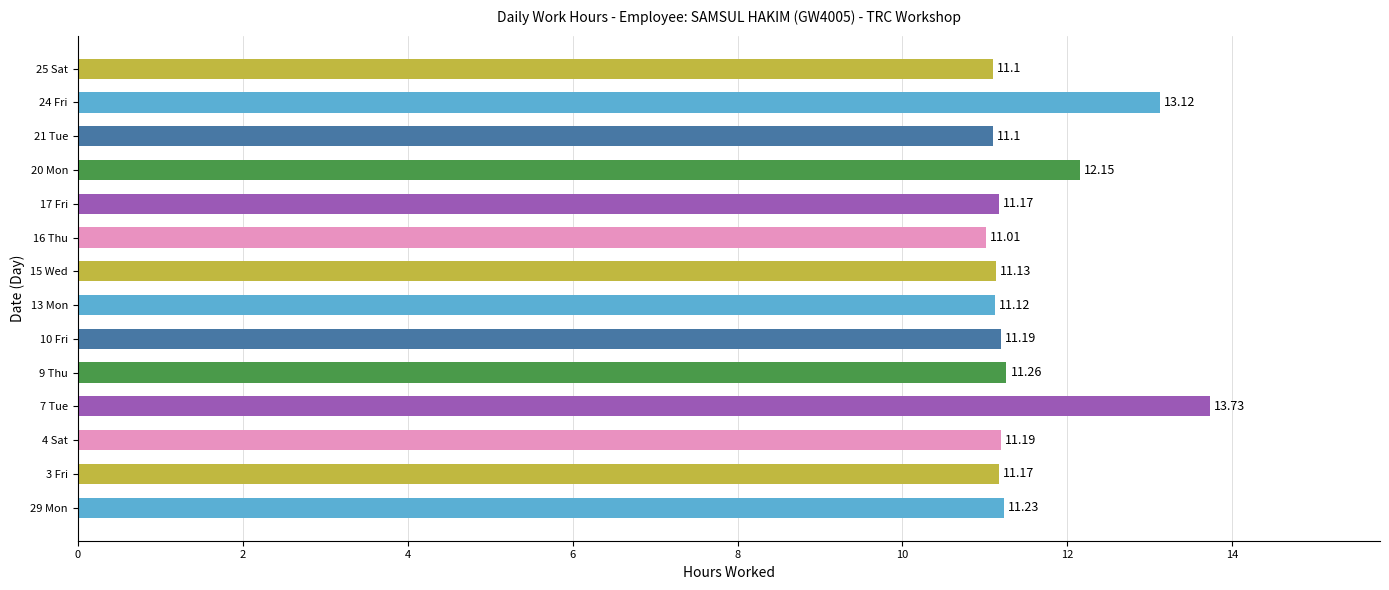

What is the average value?

11.5